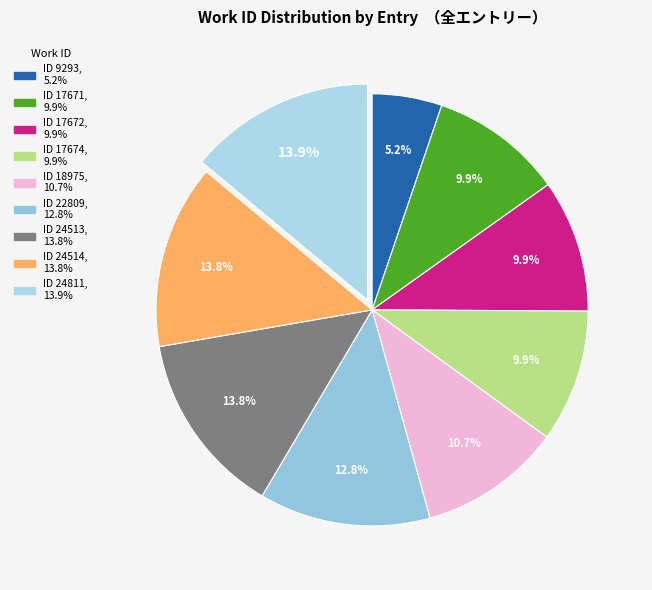

How many slices are in this pie chart?

9